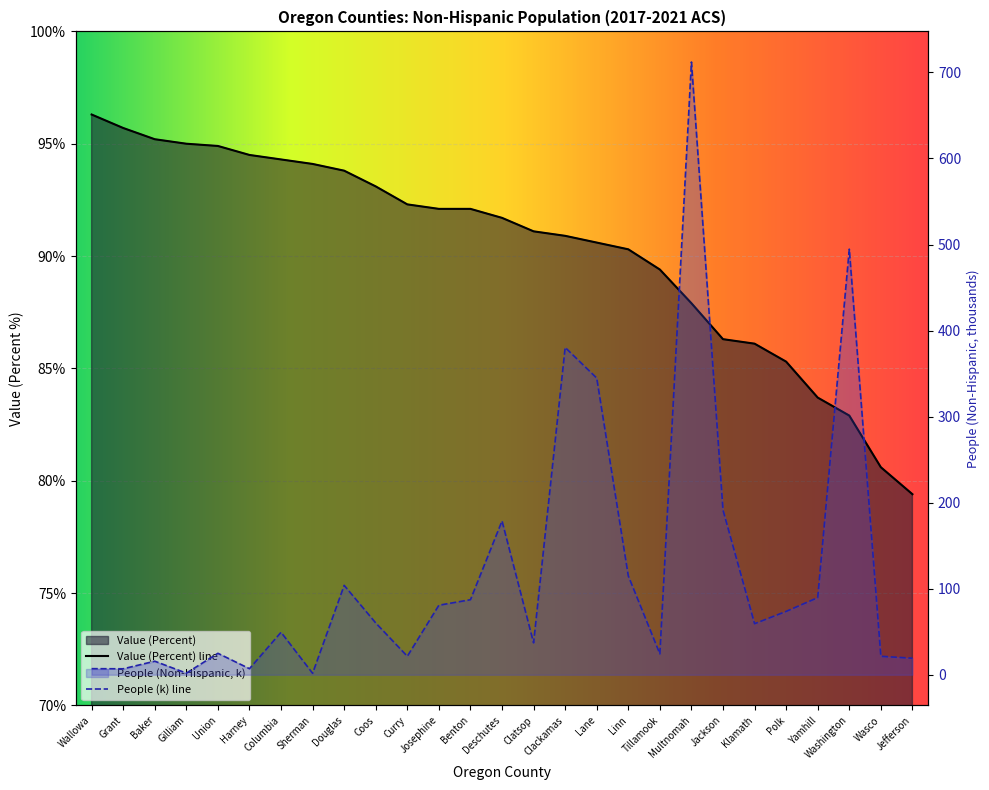

What is the spread (max minus min) of values at Josephine?

11.3